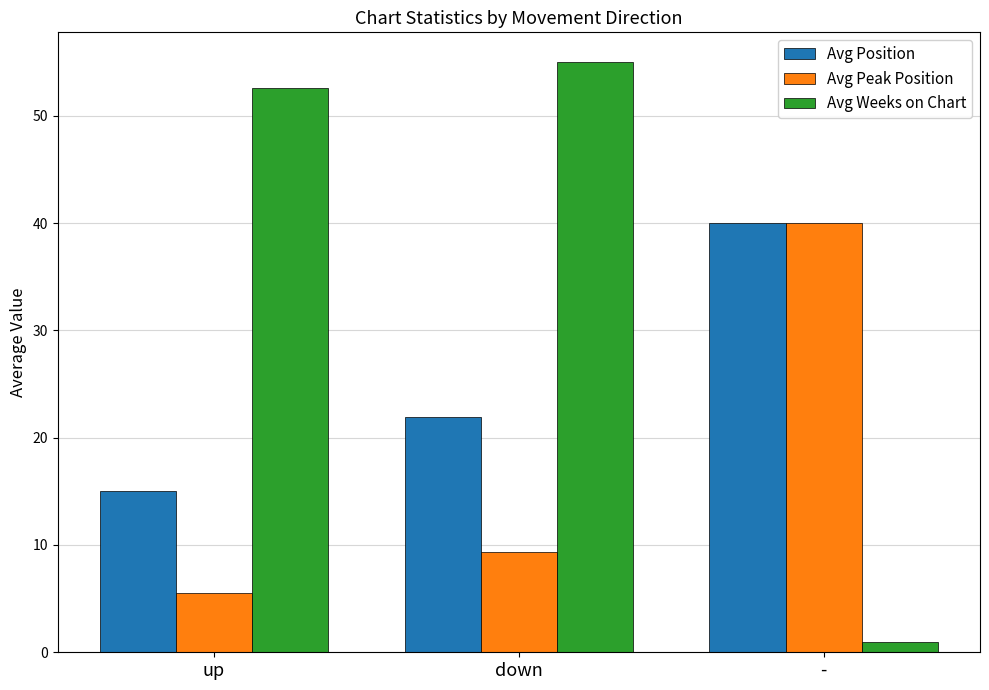

List the series in order of their overall mean, highest first.

Avg Weeks on Chart, Avg Position, Avg Peak Position